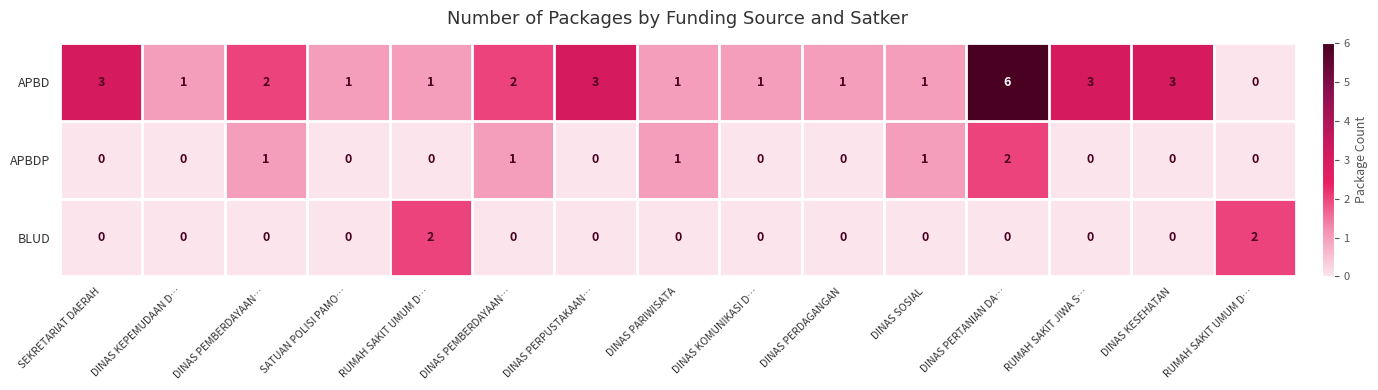

At SEKRETARIAT DAERAH, list the series in order from smallest to largest.

APBDP, BLUD, APBD